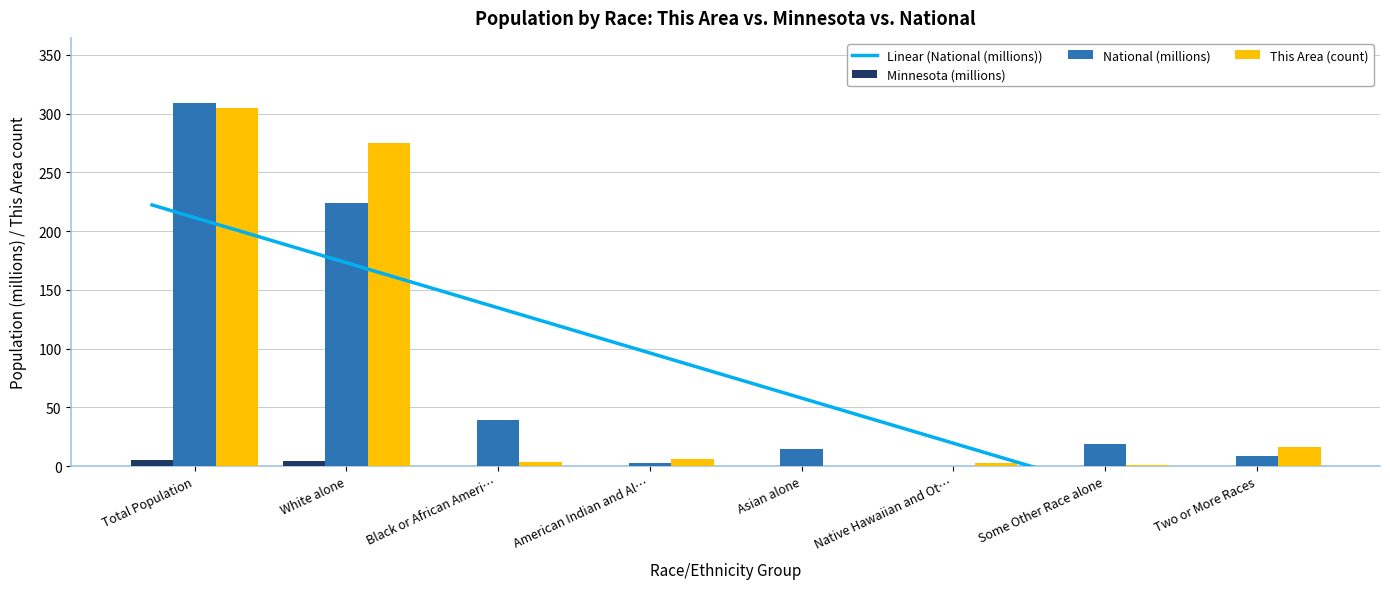

Where is This Area (count) nearest to the value 152?

White alone